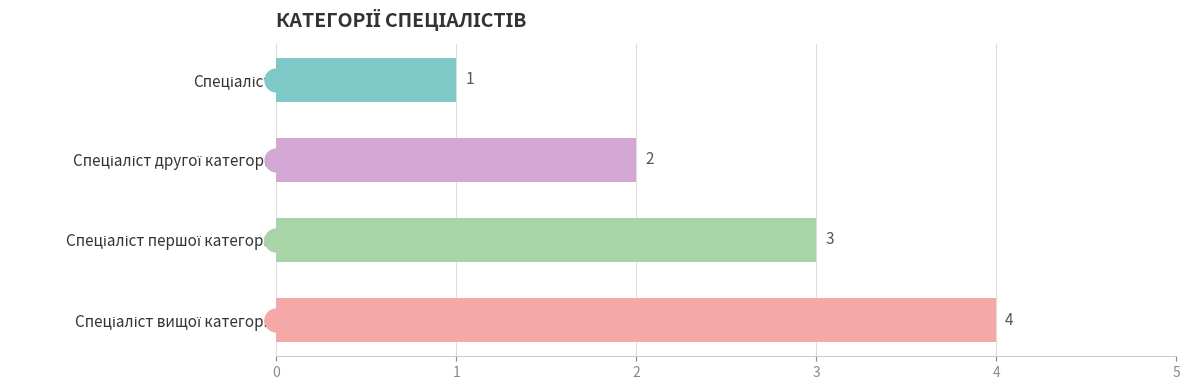

What is the value of the 3rd bar from the top?

3